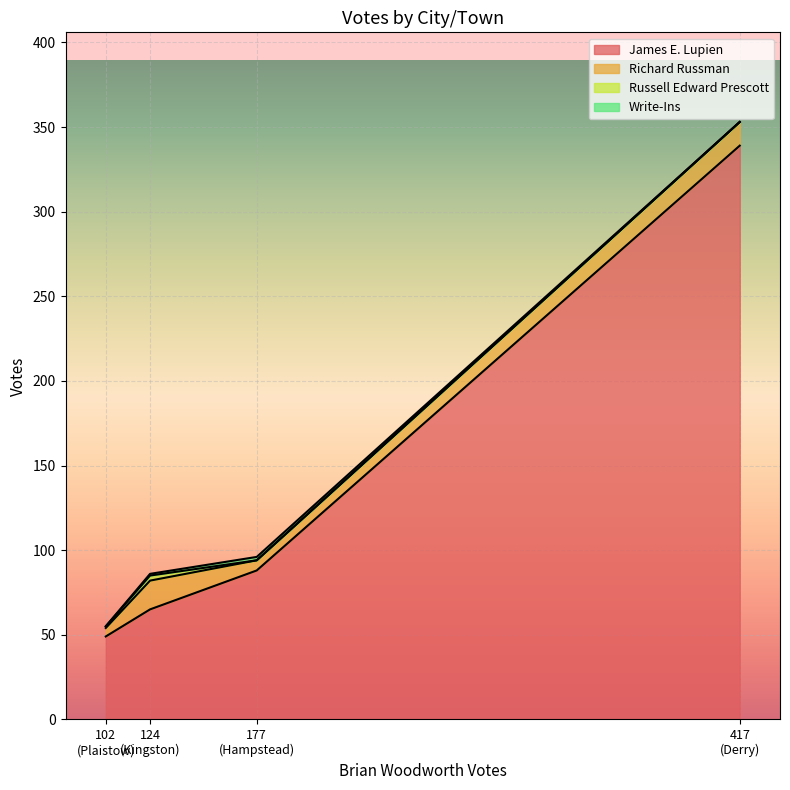

Is it true that Write-Ins equals 2 at Hampstead?

True